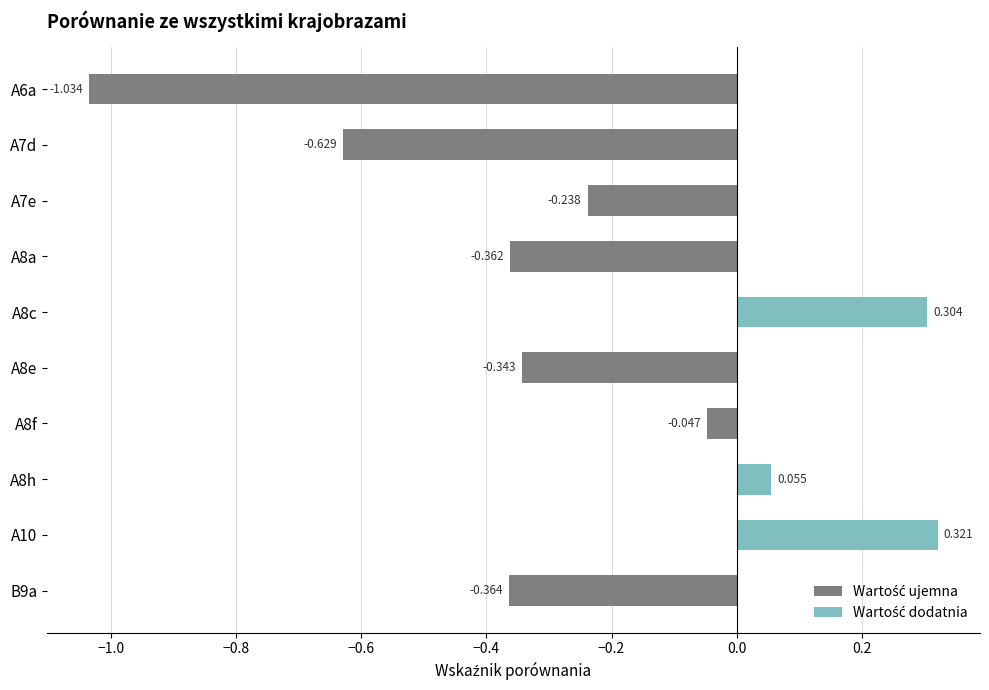

How many values are below 0?

7